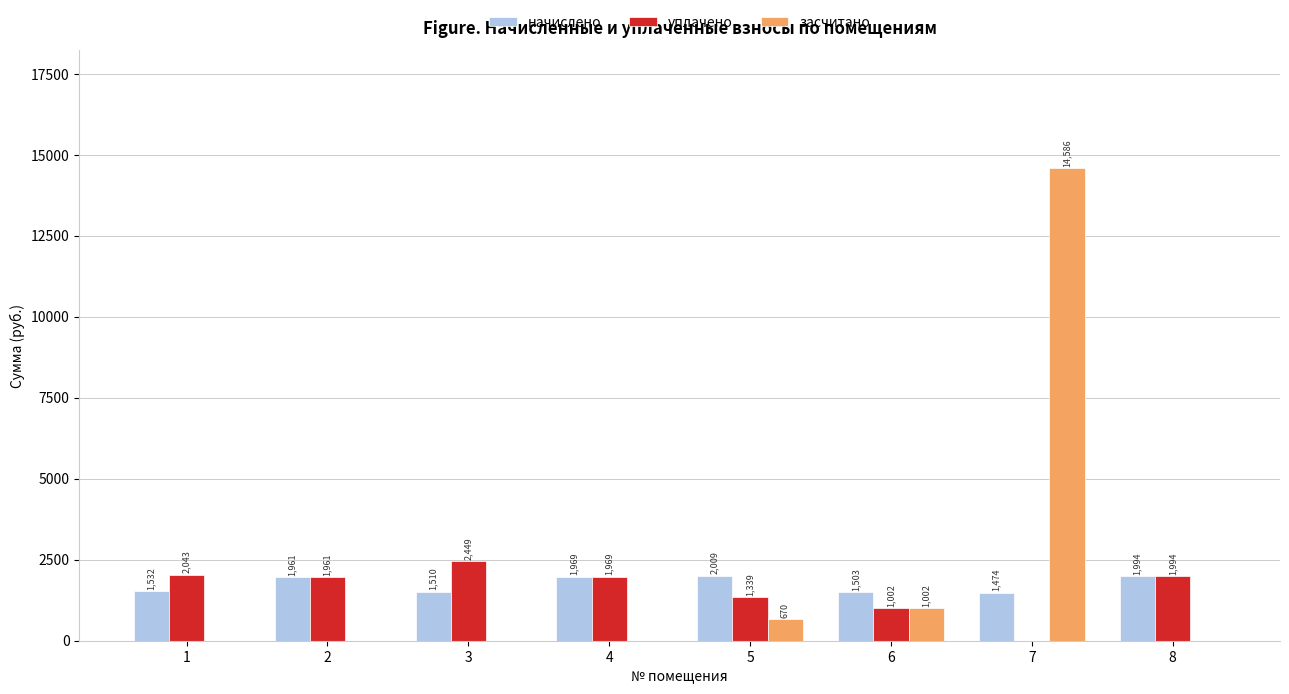

At which label is засчитано closest to 7293?

6